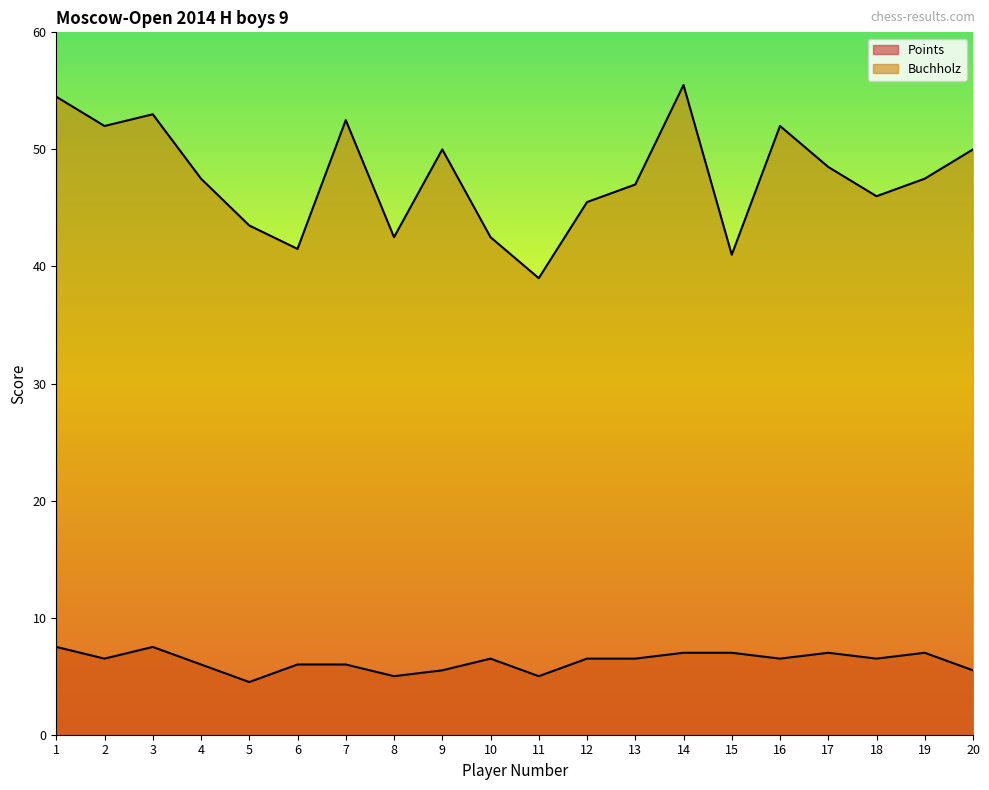

What is the spread (max minus min) of values at 5?

39.0